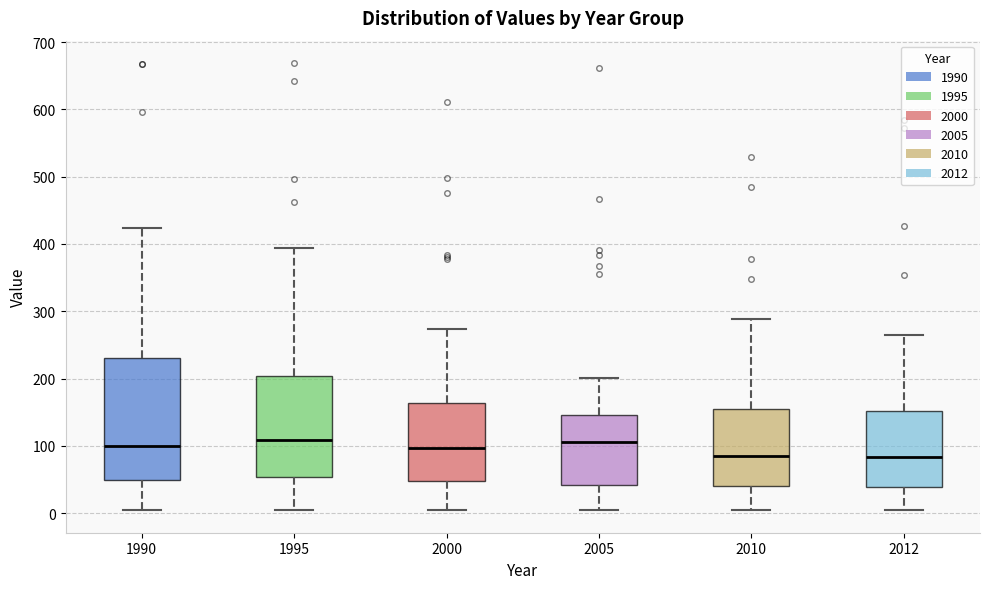

Reading left to right, read every box against the y-axis: the position of its median line, the range the box covers, and the ends of its whiskers. The values are not printed on the chart, so give them approximately, as read against the axis.

1990: median 100, box 50 to 230, whiskers 0 to 420
1995: median 110, box 50 to 200, whiskers 10 to 390
2000: median 100, box 50 to 160, whiskers 0 to 270
2005: median 110, box 40 to 150, whiskers 0 to 200
2010: median 90, box 40 to 150, whiskers 0 to 290
2012: median 80, box 40 to 150, whiskers 0 to 260